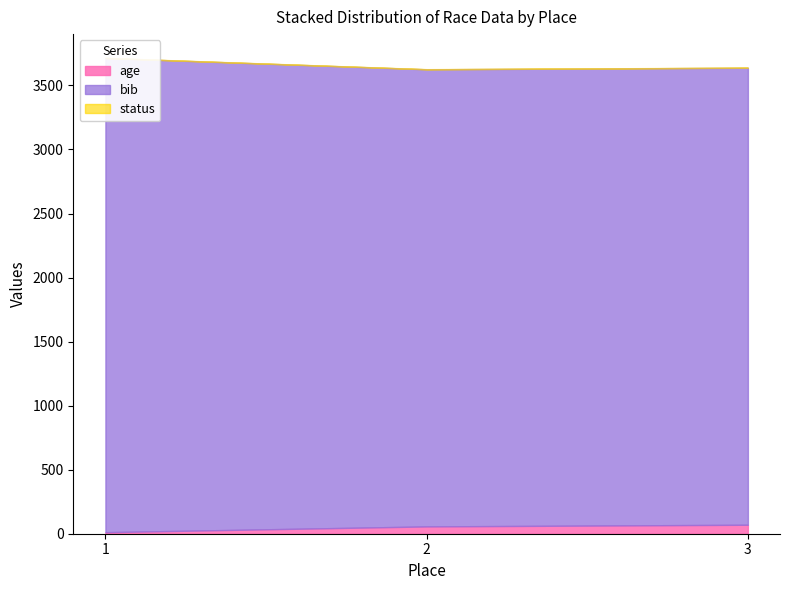

At which category does the chart reach its peak across all series?

1